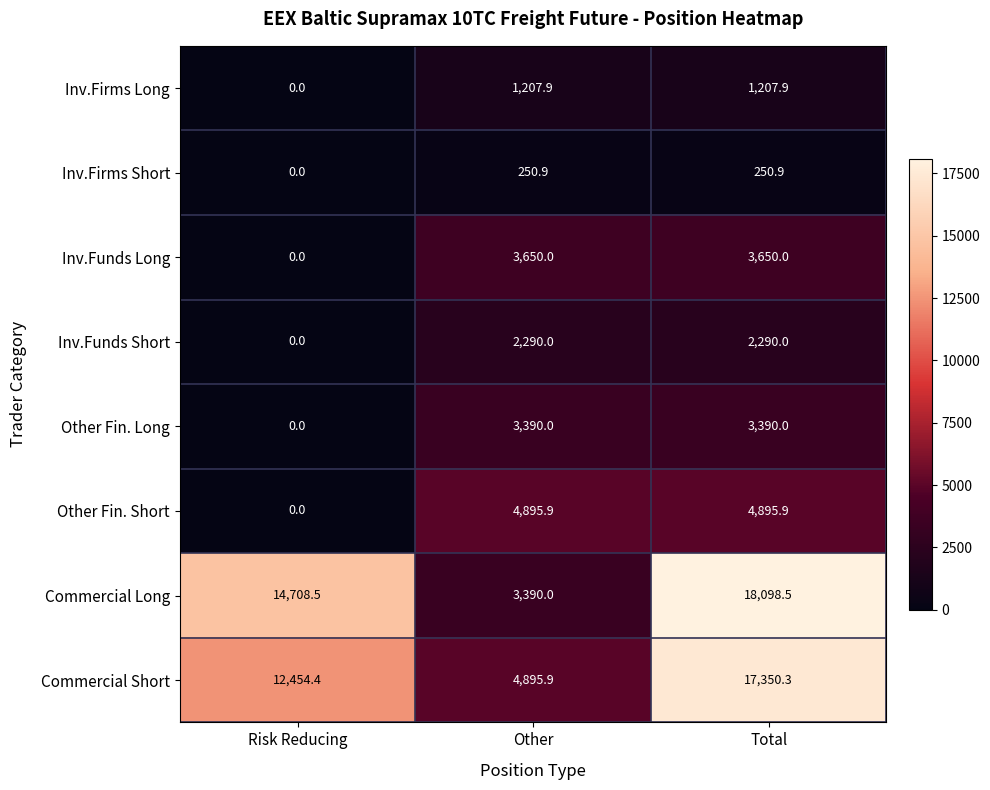

How many data points does each series have?

3